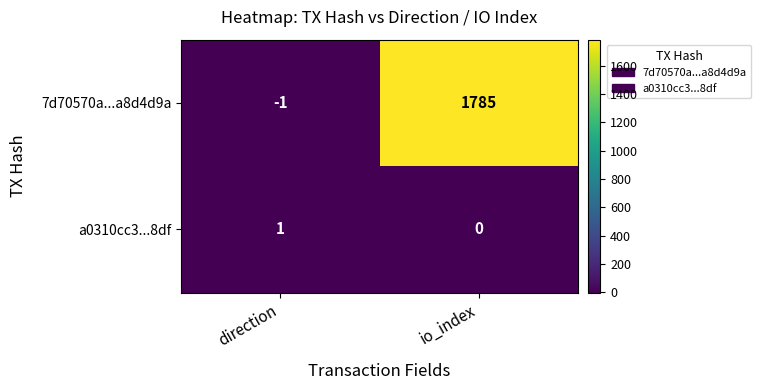

At which category does the chart reach its minimum across all series?

direction